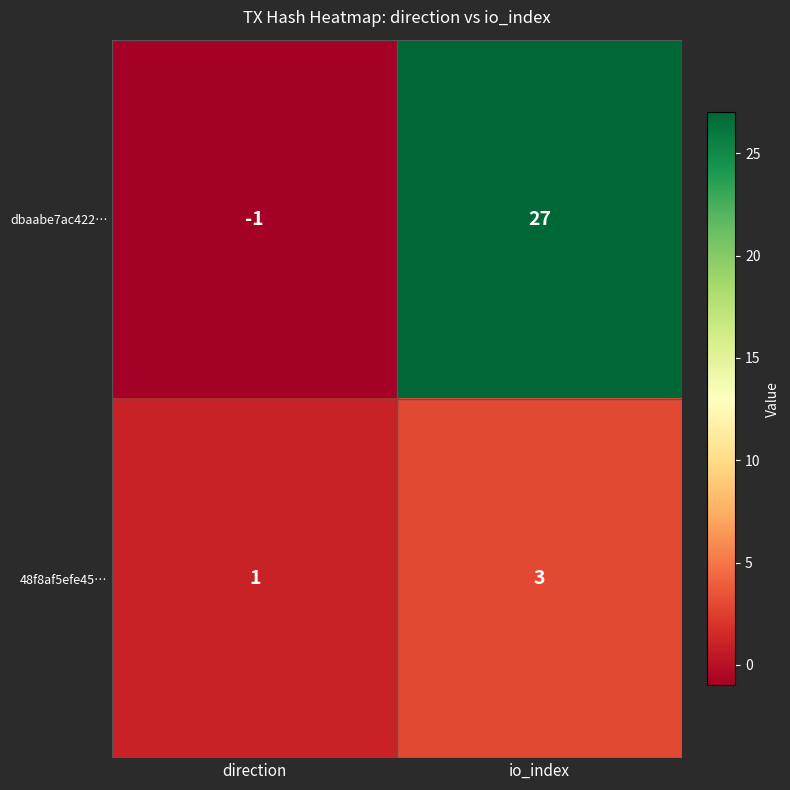

Count the number of categories in the chart.

2